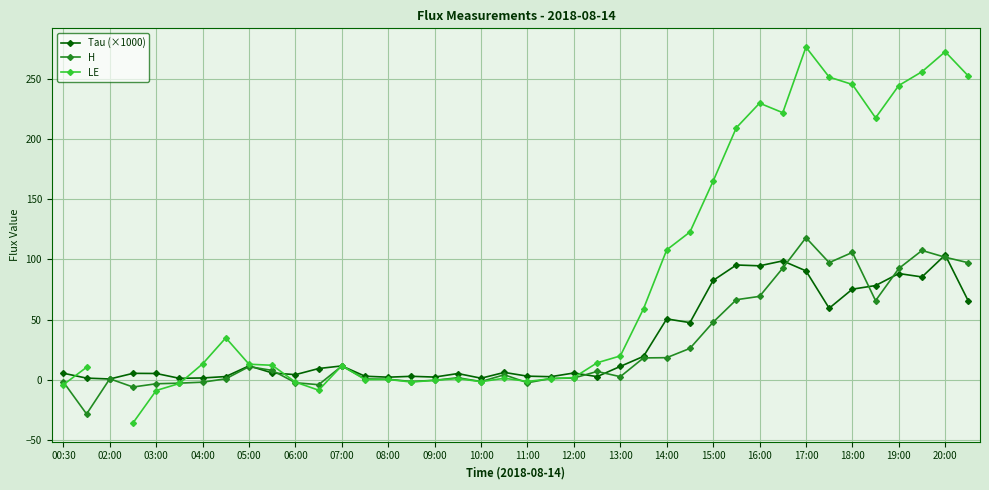

The value of Tau (×1000) at 18:00 is 52.1. True or false?

False